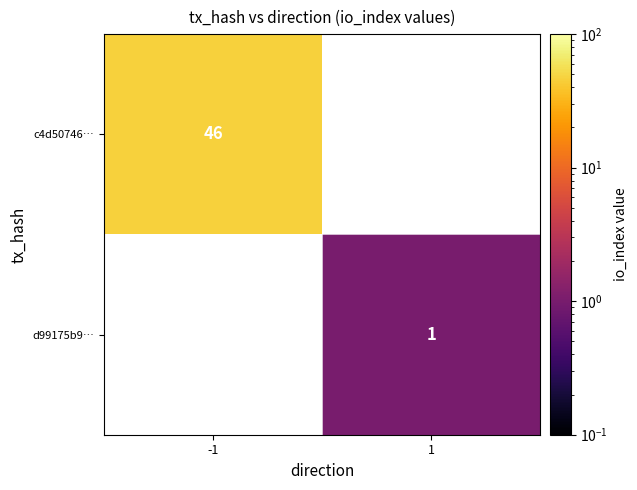

How many categories are shown in the chart?

2